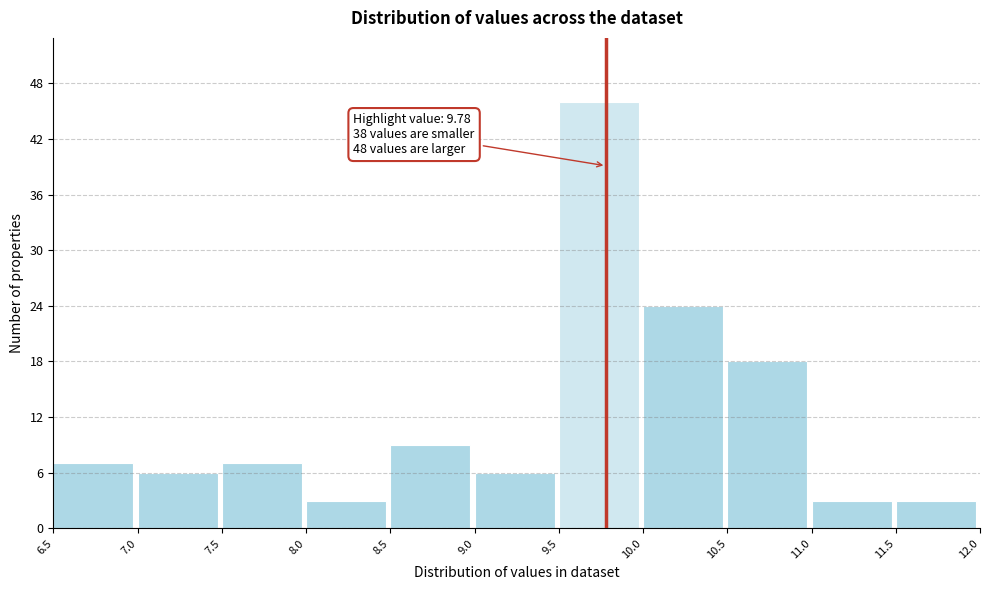

Which range on the x-axis has the tallest bar?

9.5 to 10.0